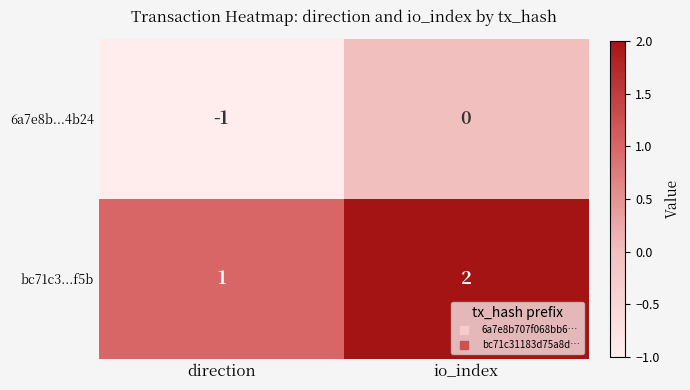

At which label is bc71c3...f5b closest to 1?

direction